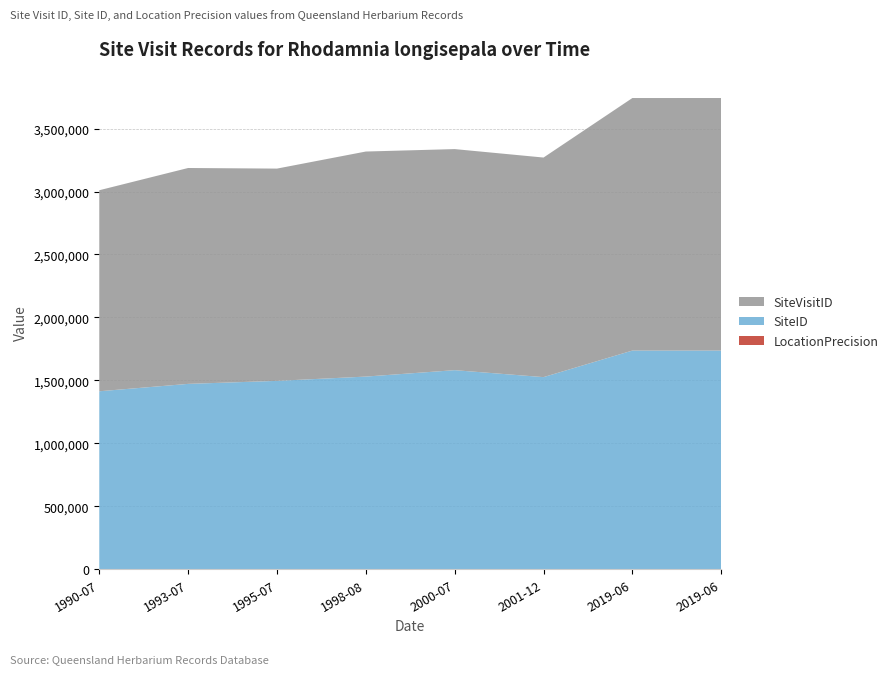

Reading left to right, list all the values displayed in this chart.

LocationPrecision: 2000	100	100	2000	2000	100	50	50
SiteID: 1411732	1472308	1496243	1528366	1579352	1525963	1736988	1737123
SiteVisitID: 1596622	1714639	1685918	1787448	1755814	1744008	2005693	2005694